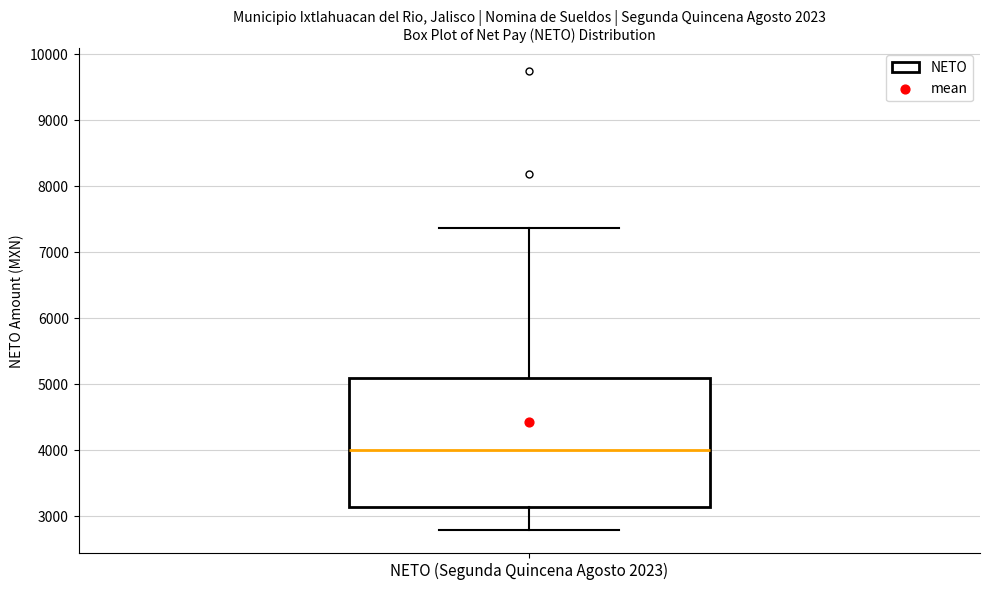

Where is the lower edge of the box for NETO (Segunda Quincena Agosto 2023) on the y-axis? The values are not printed on the chart, so give them approximately, as read against the axis.

3100